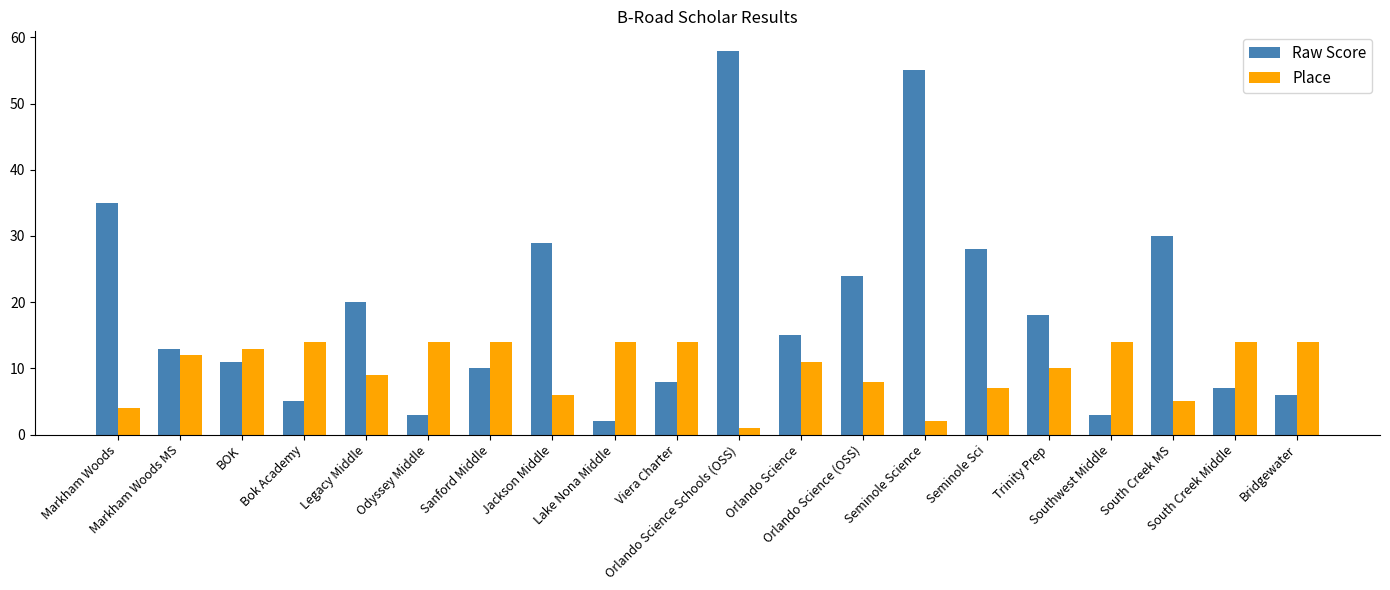

Does the chart contain any negative values?

No